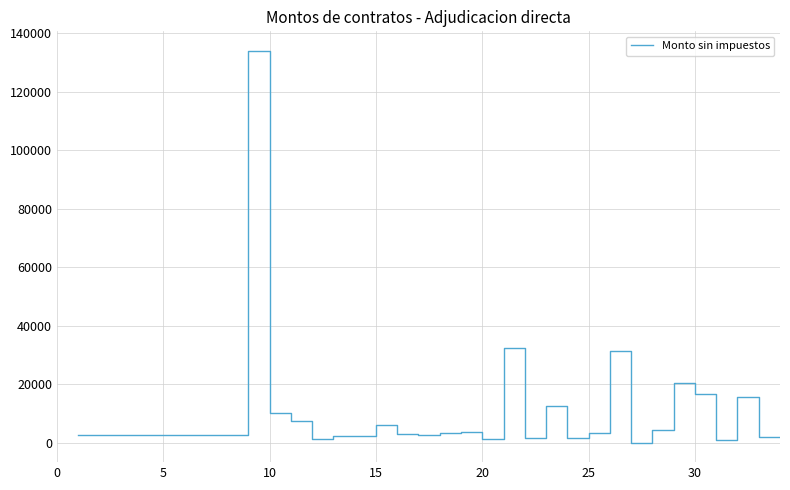

What is the maximum value shown in the chart?

134005.0